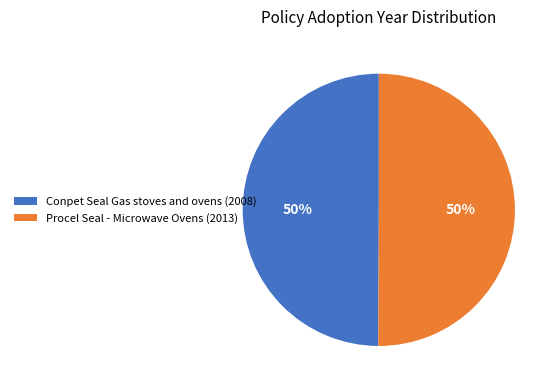

To the nearest percent, what is the average slice percentage?

50%